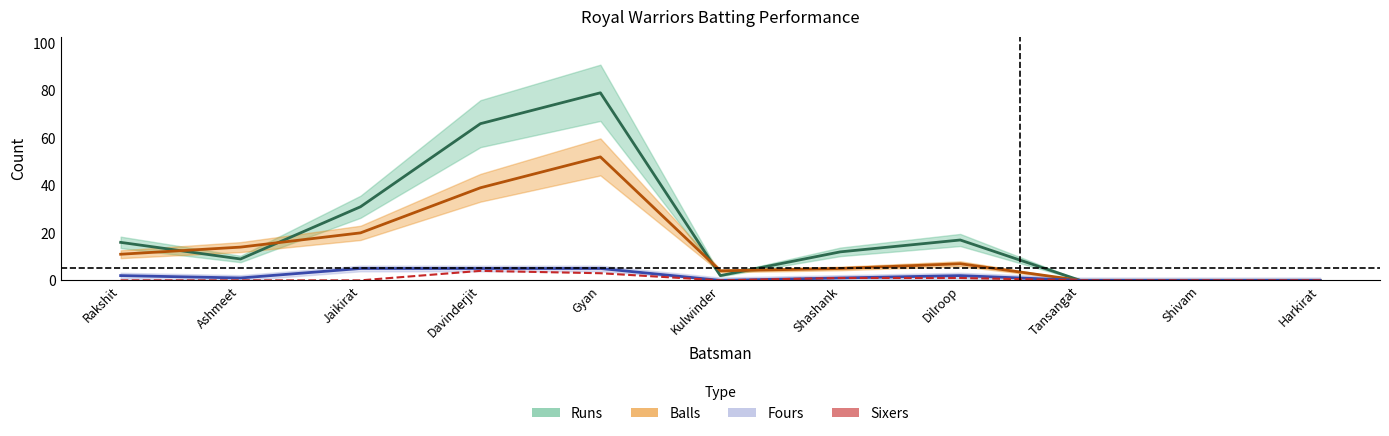

Between Dilroop and Harkirat, which is larger?

Dilroop